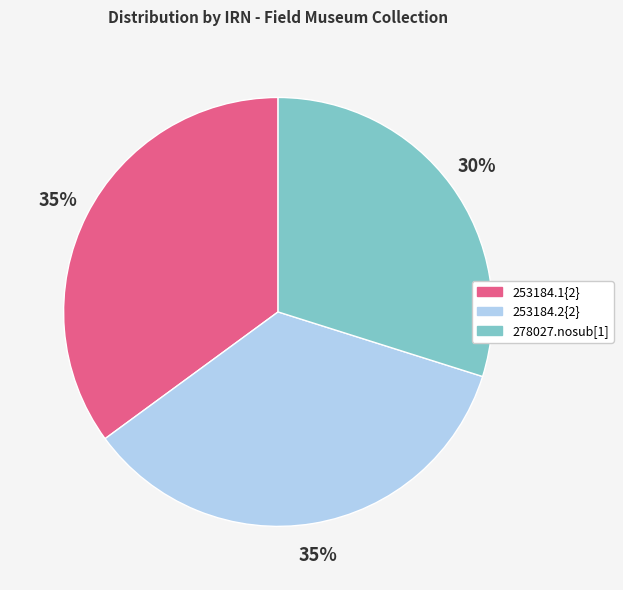

To the nearest percent, what is the difference between the largest and smallest slice percentages?

5%